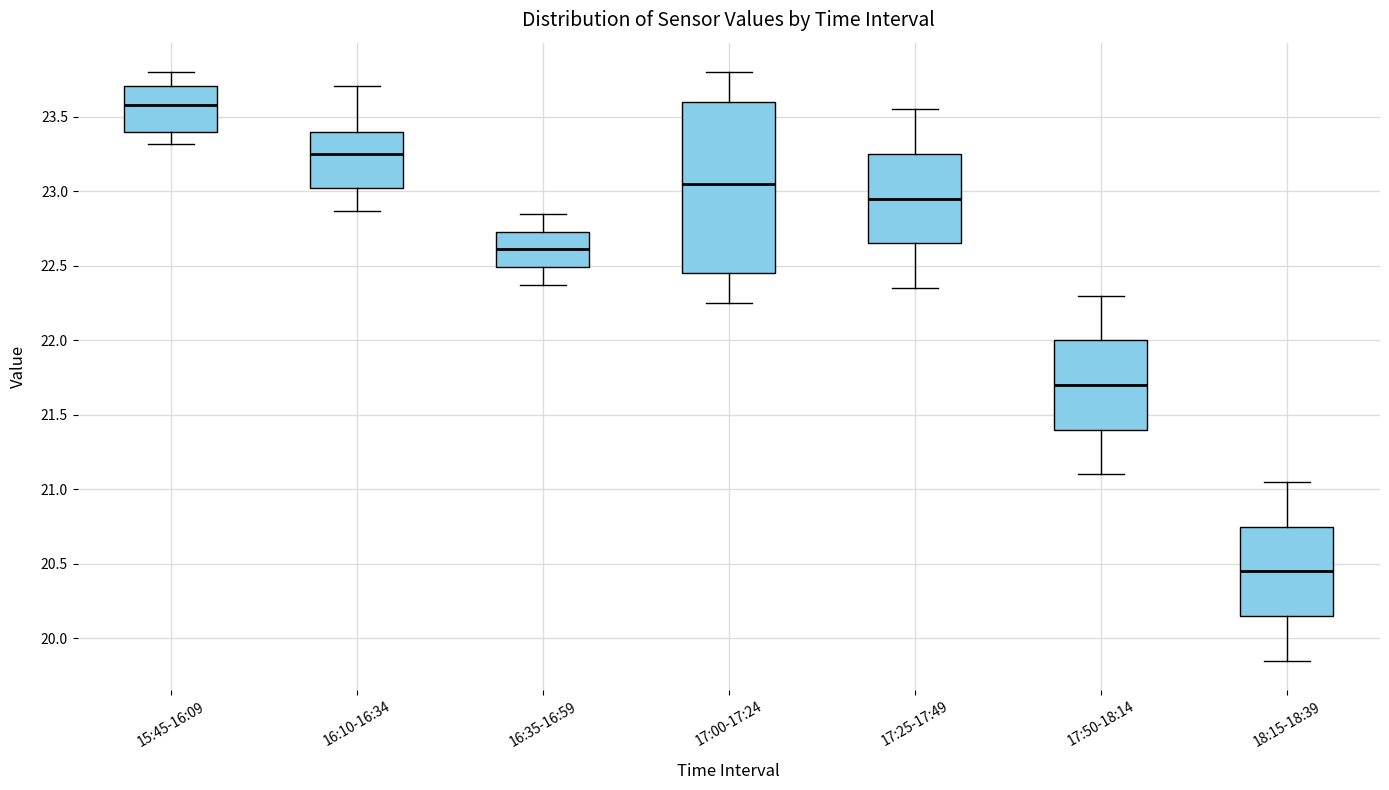

Reading left to right, read every box against the y-axis: the position of its median line, the range the box covers, and the ends of its whiskers. The values are not printed on the chart, so give them approximately, as read against the axis.

15:45-16:09: median 23.60, box 23.40 to 23.70, whiskers 23.30 to 23.80
16:10-16:34: median 23.25, box 23.00 to 23.40, whiskers 22.85 to 23.70
16:35-16:59: median 22.60, box 22.50 to 22.75, whiskers 22.35 to 22.85
17:00-17:24: median 23.05, box 22.45 to 23.60, whiskers 22.25 to 23.80
17:25-17:49: median 22.95, box 22.65 to 23.25, whiskers 22.35 to 23.55
17:50-18:14: median 21.70, box 21.40 to 22.00, whiskers 21.10 to 22.30
18:15-18:39: median 20.45, box 20.15 to 20.75, whiskers 19.85 to 21.05